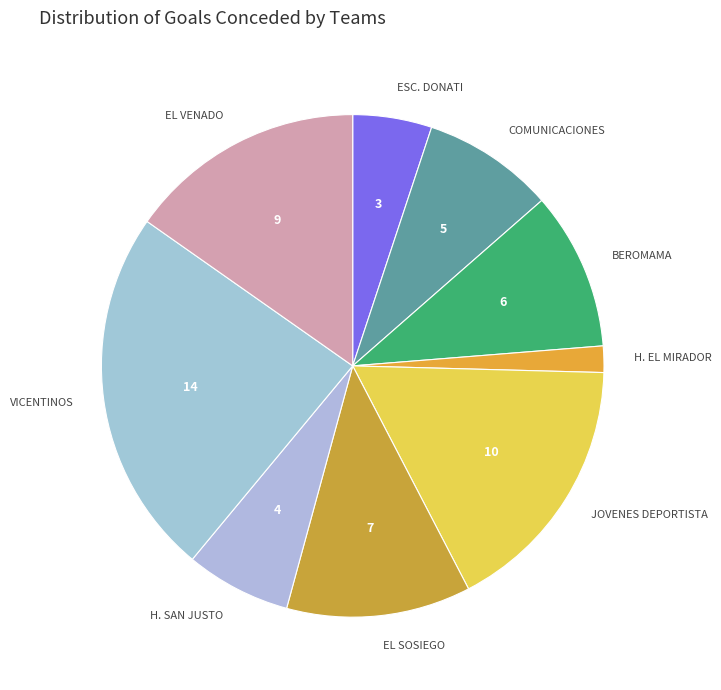

The EL SOSIEGO slice represents 2% of the pie. True or false?

False